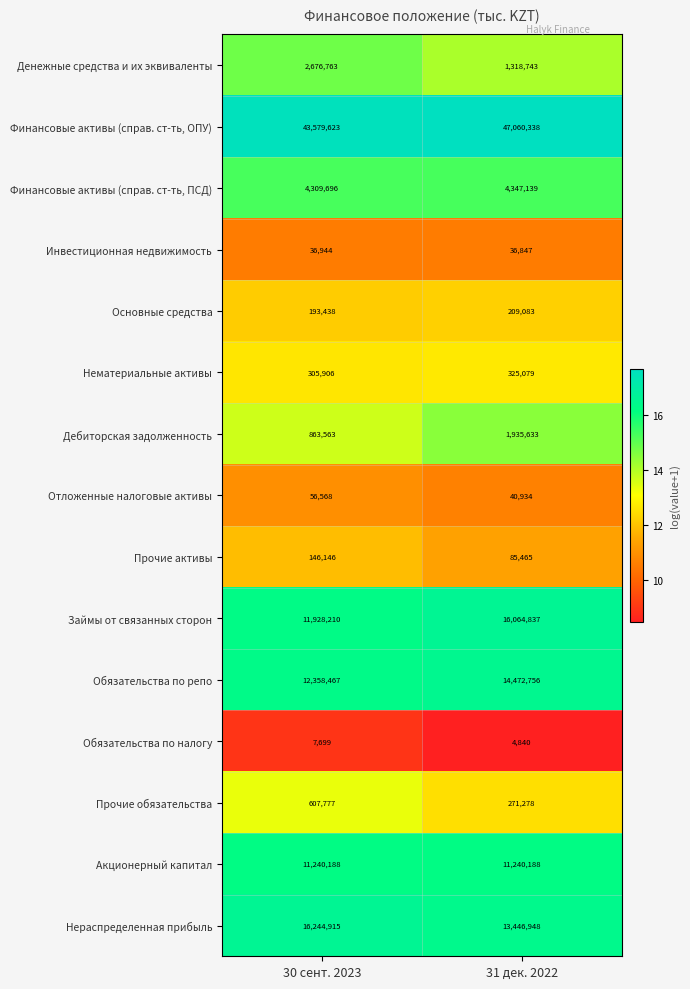

Which series changed the most between 30 сент. 2023 and 31 дек. 2022?

Займы от связанных сторон